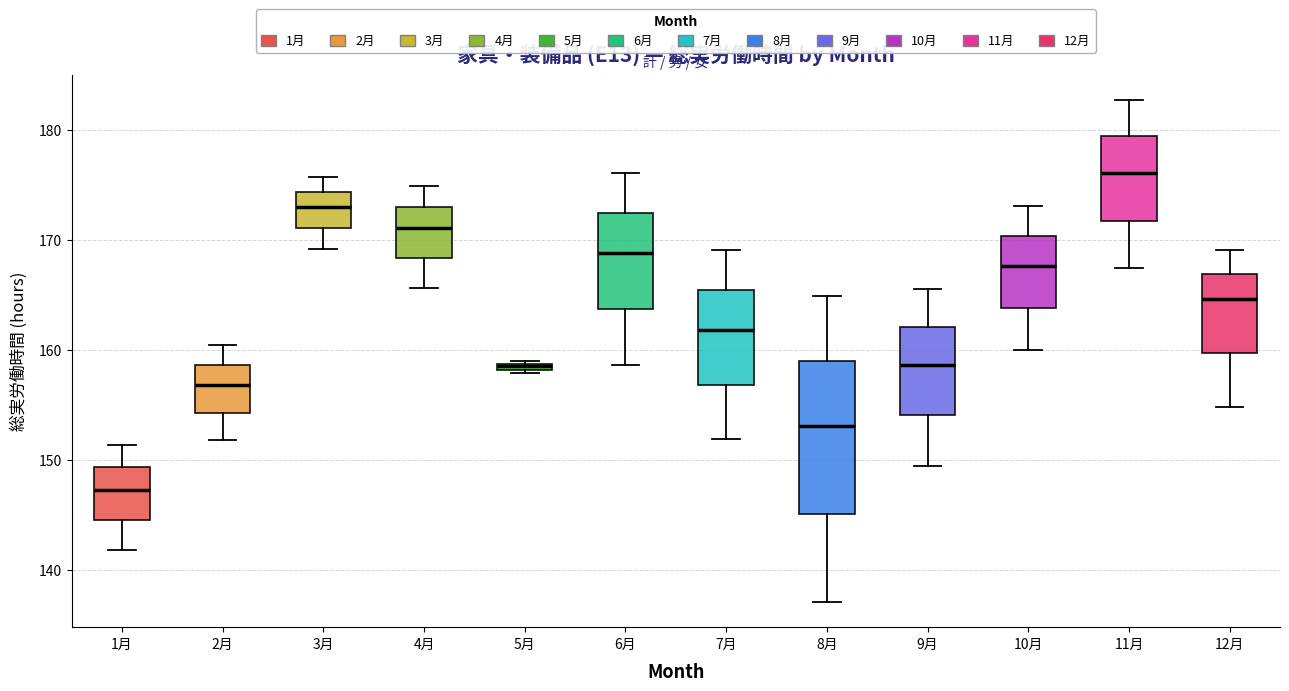

Which box is the tallest, from its lower edge to its upper edge?

8月